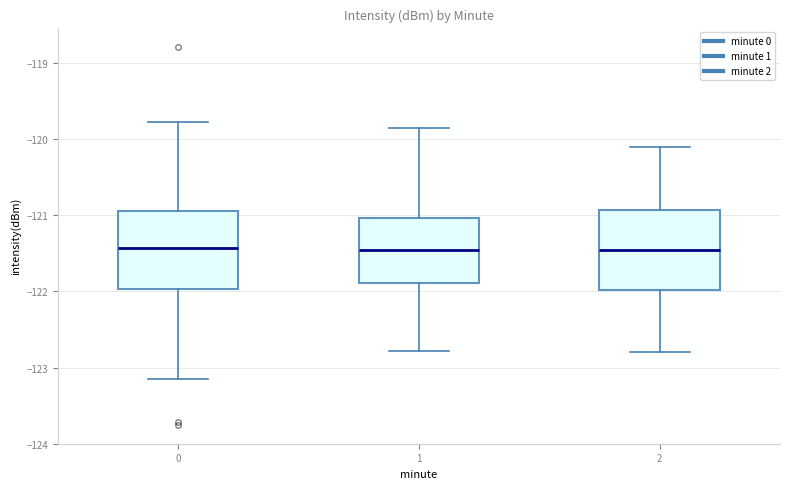

Reading left to right, read every box against the y-axis: the position of its median line, the range the box covers, and the ends of its whiskers. The values are not printed on the chart, so give them approximately, as read against the axis.

0: median -121.4, box -122.0 to -120.9, whiskers -123.2 to -119.8
1: median -121.4, box -121.9 to -121.0, whiskers -122.8 to -119.9
2: median -121.4, box -122.0 to -120.9, whiskers -122.8 to -120.1